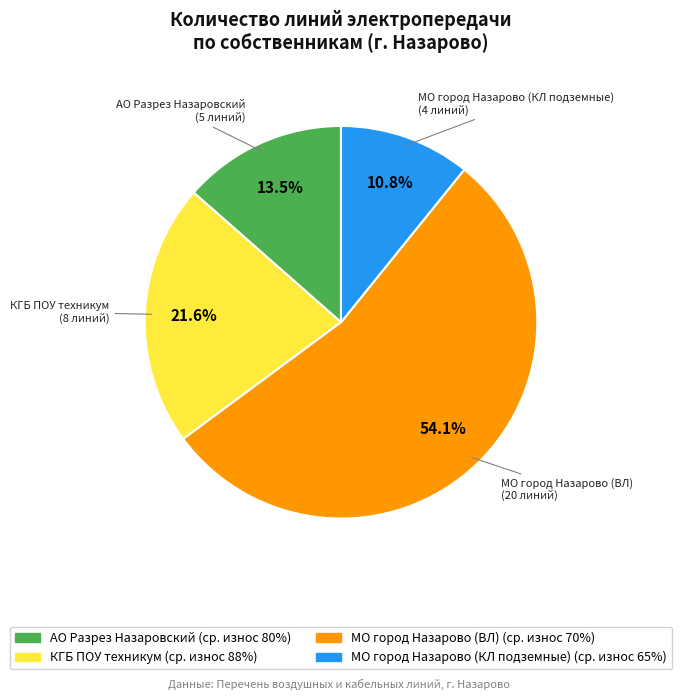

Is there a majority slice in this chart?

Yes